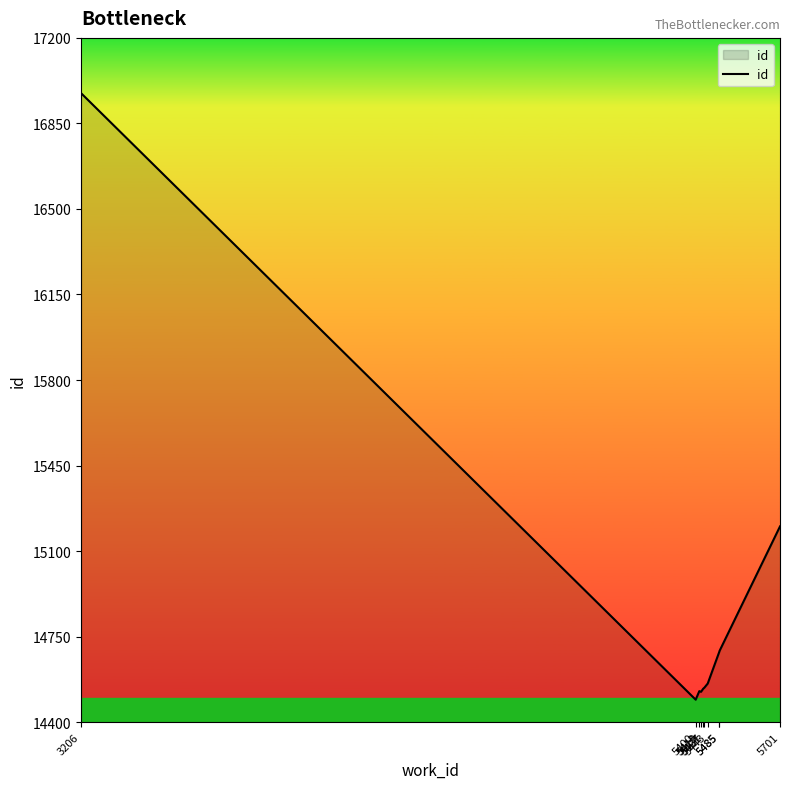

Reading right to left, what are all the values shown in this chart?

5701=15201	5485=14691	5485=14690	5443=14558	5431=14541	5427=14537	5419=14524	5413=14527	5400=14492	3206=16974